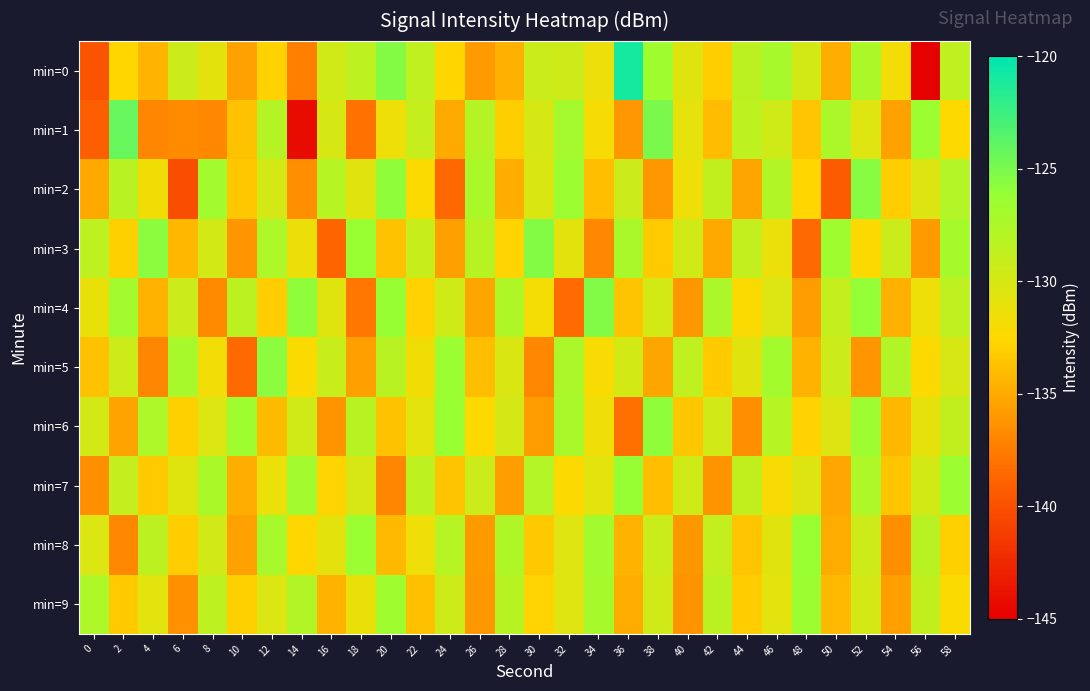

At how many categories does at least one series exceed -134?

30